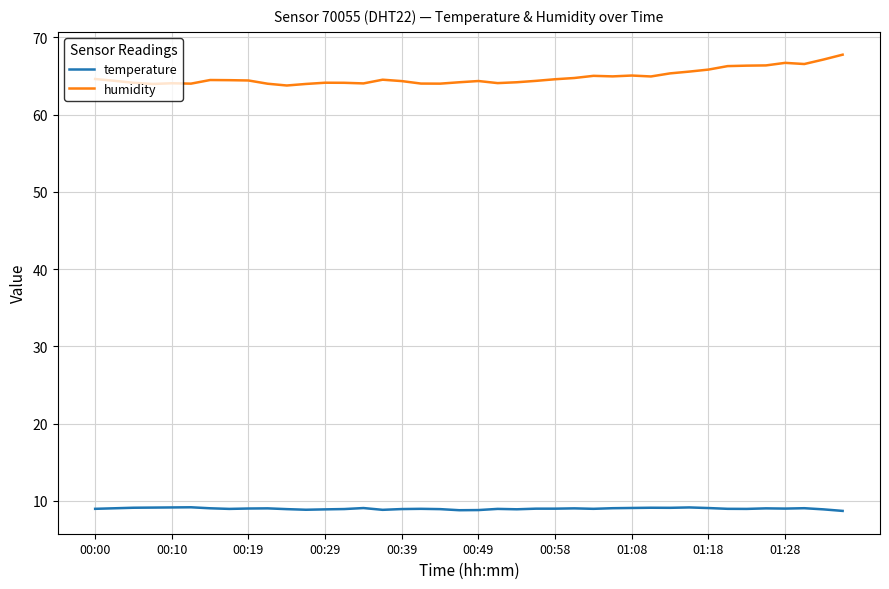

What is the difference between the maximum and second lowest values in the humidity series?

3.8